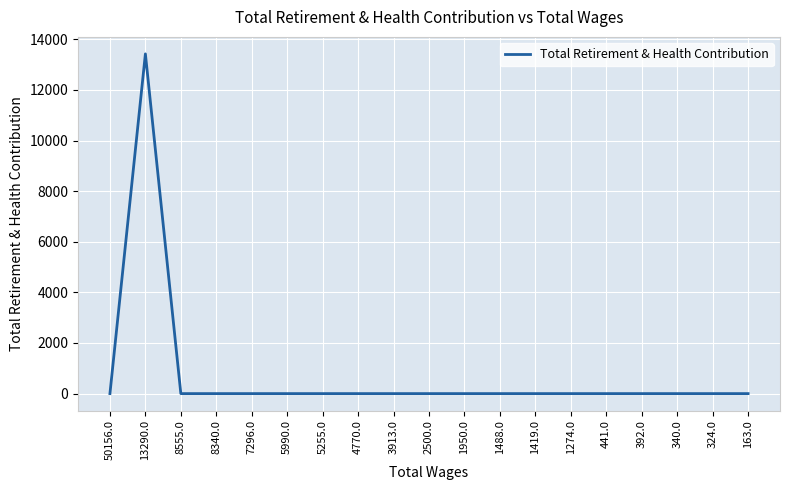

Does the chart have visible grid lines?

Yes